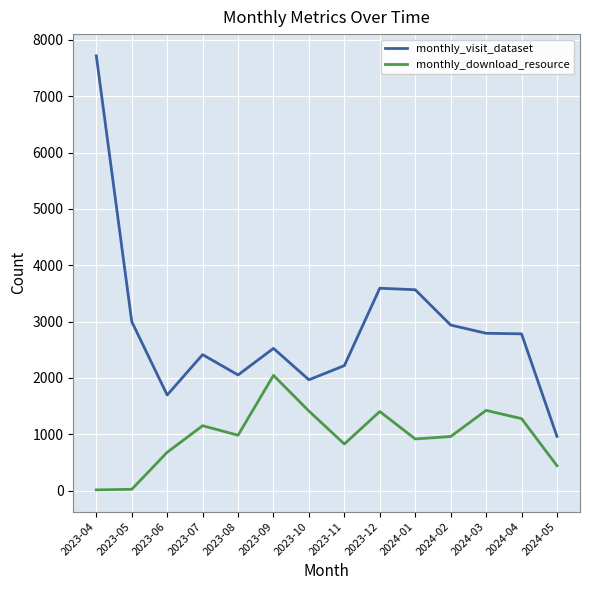

Which category has the lowest value in the monthly_visit_dataset series?

2024-05